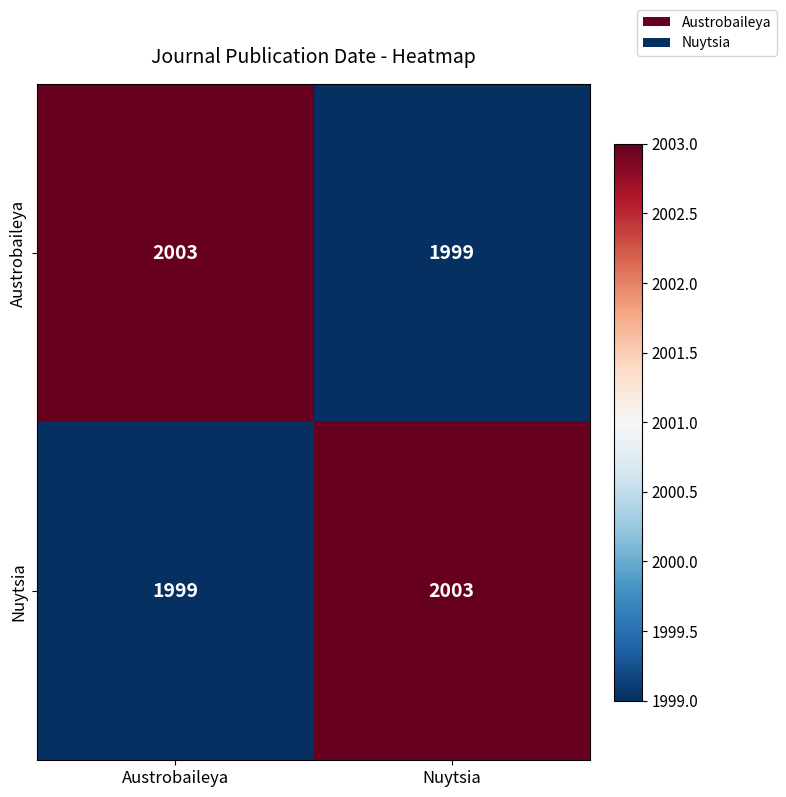

What is the maximum value shown in the chart?

2003